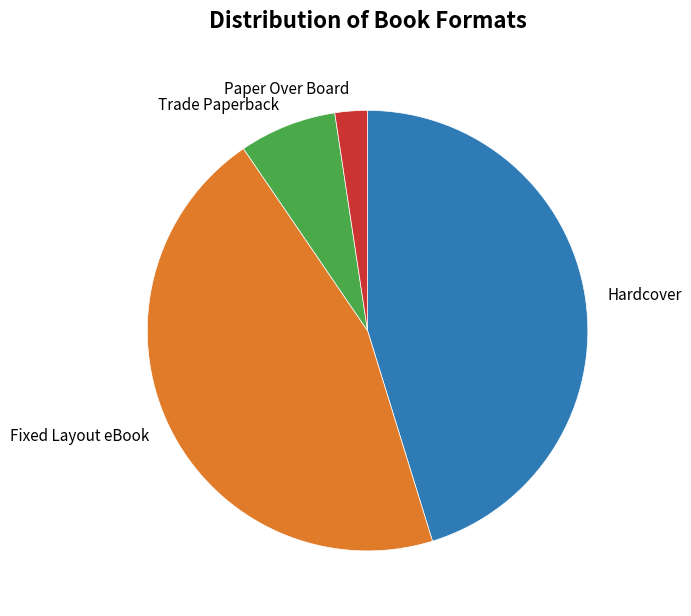

Approximately how many times larger is the value at Hardcover compared to Fixed Layout eBook?

1.0